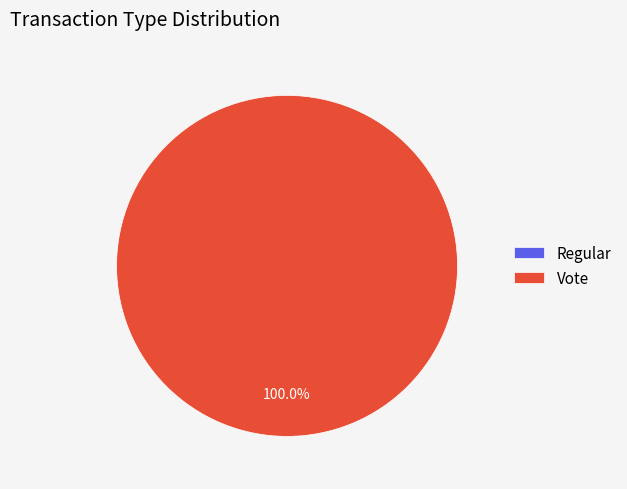

Rank the categories by value from lowest to highest.

Regular, Vote